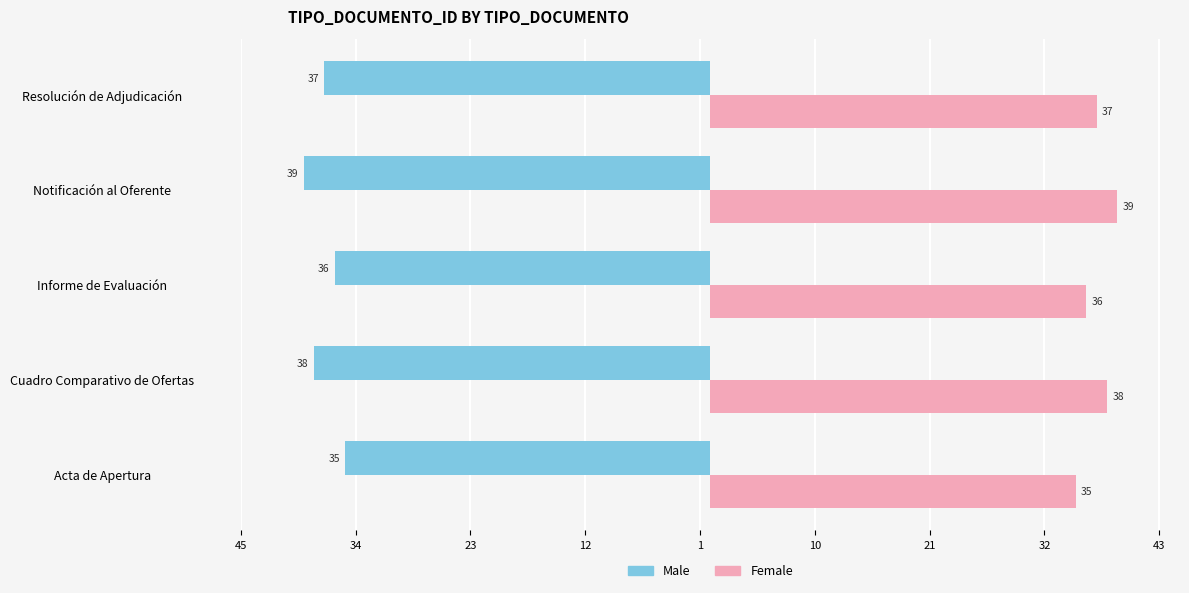

What are all the series names shown in the legend?

Male, Female